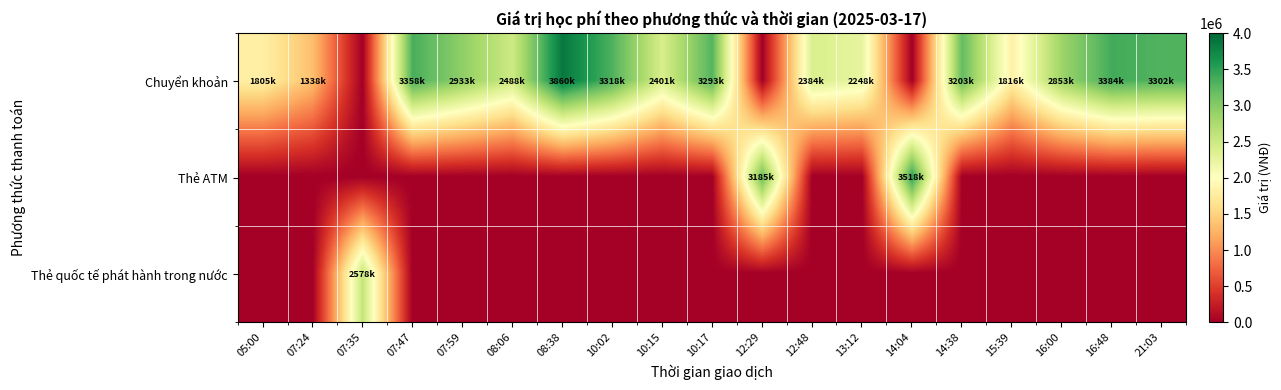

Reading left to right, transcribe all the data shown in this chart.

Chuyển khoản: 05:00=1805000	07:24=1338000	07:35=0	07:47=3358000	07:59=2933000	08:06=2488000	08:38=3860000	10:02=3318000	10:15=2401000	10:17=3293000	12:29=0	12:48=2384000	13:12=2248000	14:04=0	14:38=3203000	15:39=1816000	16:00=2853000	16:48=3384000	21:03=3302000
Thẻ ATM: 05:00=0	07:24=0	07:35=0	07:47=0	07:59=0	08:06=0	08:38=0	10:02=0	10:15=0	10:17=0	12:29=3185000	12:48=0	13:12=0	14:04=3518000	14:38=0	15:39=0	16:00=0	16:48=0	21:03=0
Thẻ quốc tế phát hành trong nước: 05:00=0	07:24=0	07:35=2578000	07:47=0	07:59=0	08:06=0	08:38=0	10:02=0	10:15=0	10:17=0	12:29=0	12:48=0	13:12=0	14:04=0	14:38=0	15:39=0	16:00=0	16:48=0	21:03=0